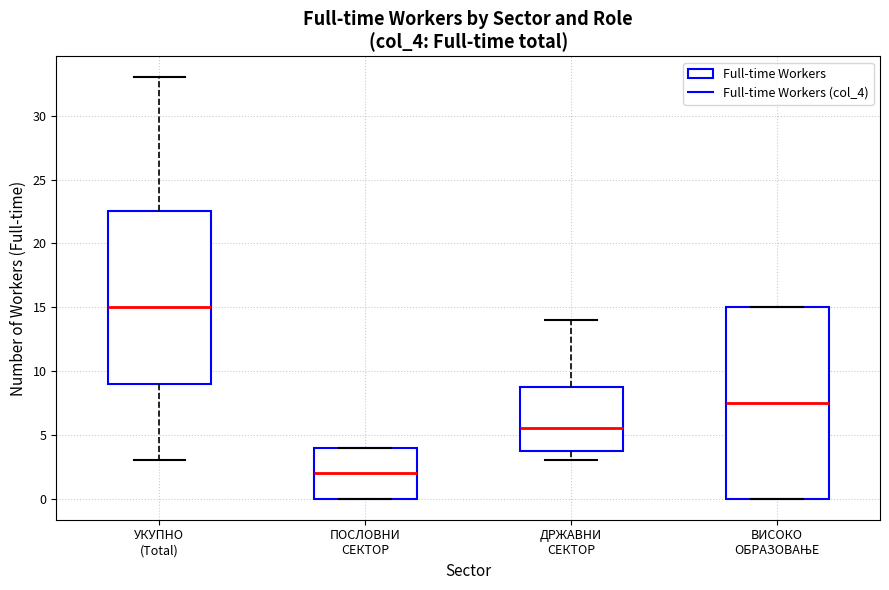

Where does the median line of the box for ВИСОКО ОБРАЗОВАЊЕ sit on the y-axis? The values are not printed on the chart, so give them approximately, as read against the axis.

7.5